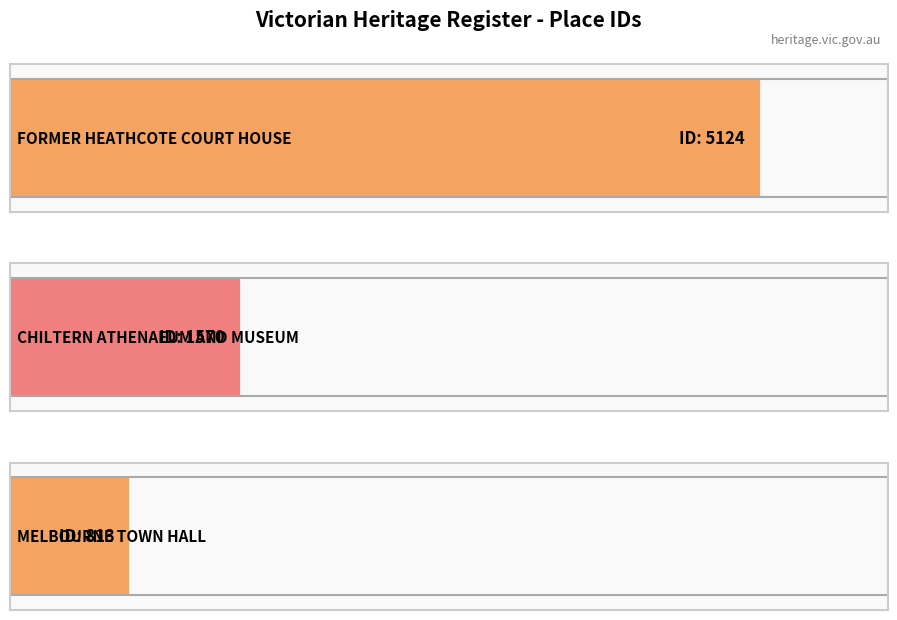

What is the greatest value displayed?

5124